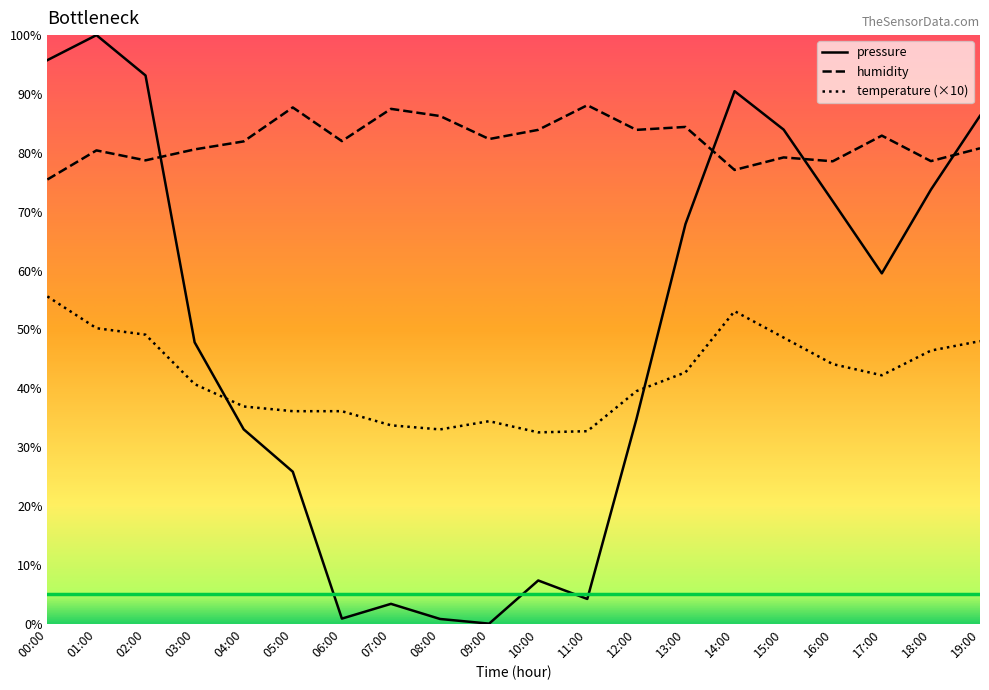

Where does the humidity series first go above 81?

04:00